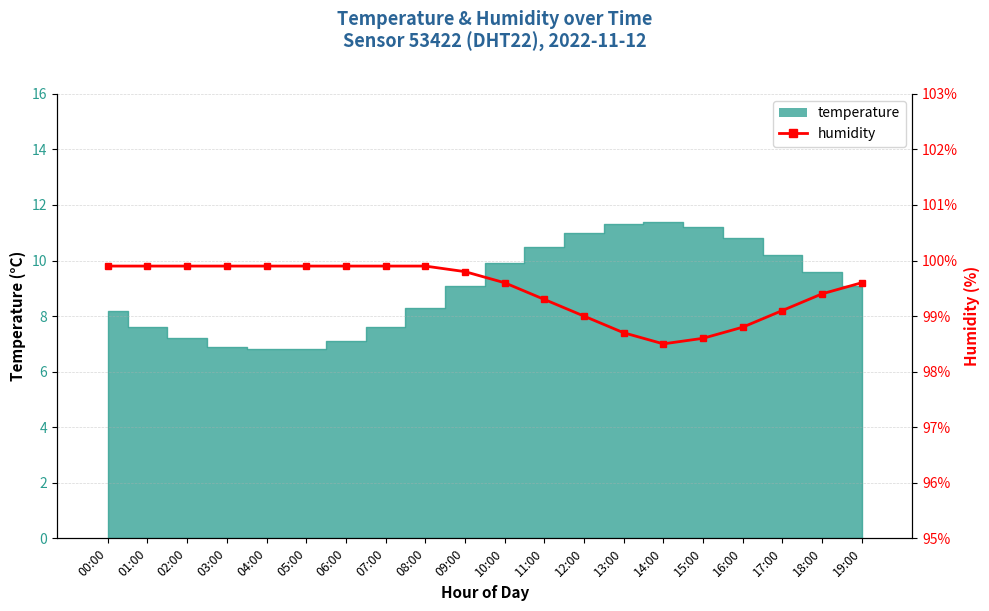

True or false: the data shows 161.2 at 19:00.

False